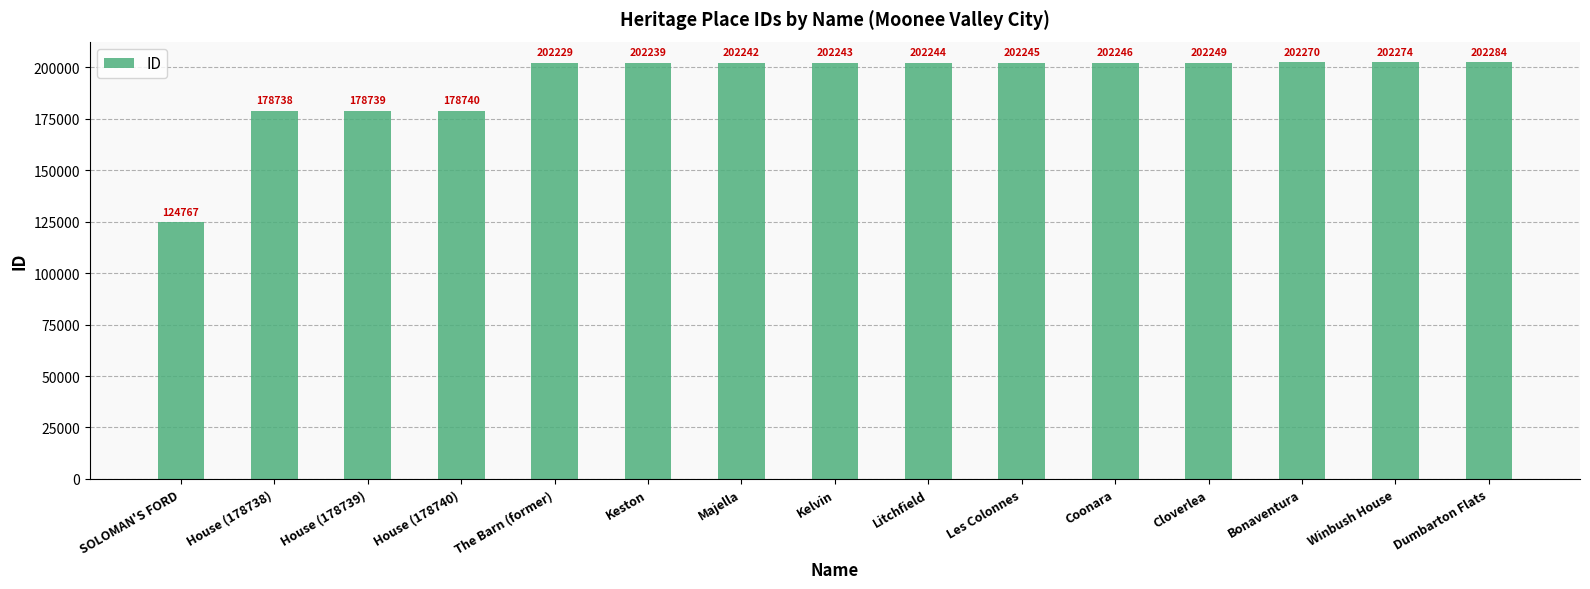

What value does the data have at Dumbarton Flats, to the nearest 50?

202300